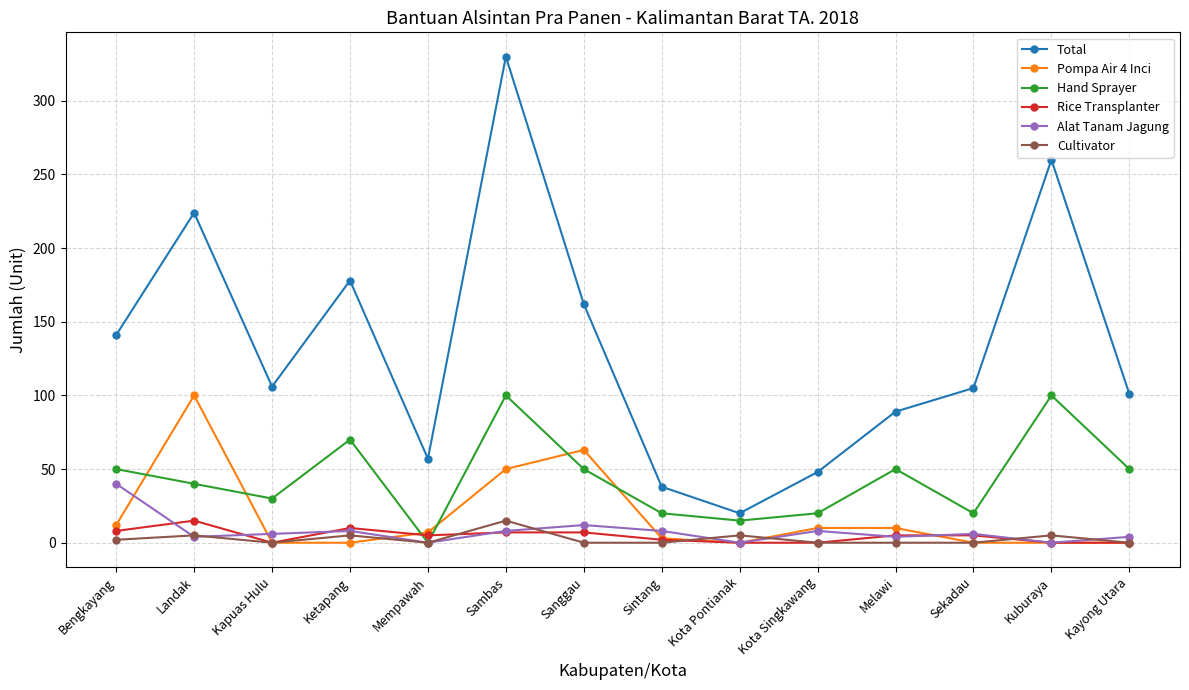

Between Landak and Ketapang, which series saw the biggest shift?

Pompa Air 4 Inci